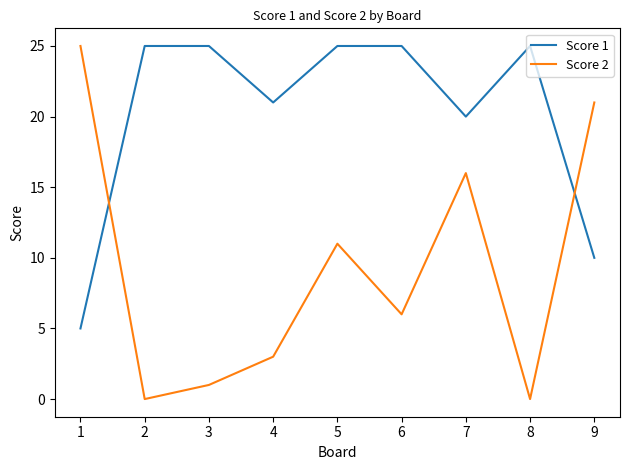

At how many categories does at least one series exceed 19?

9